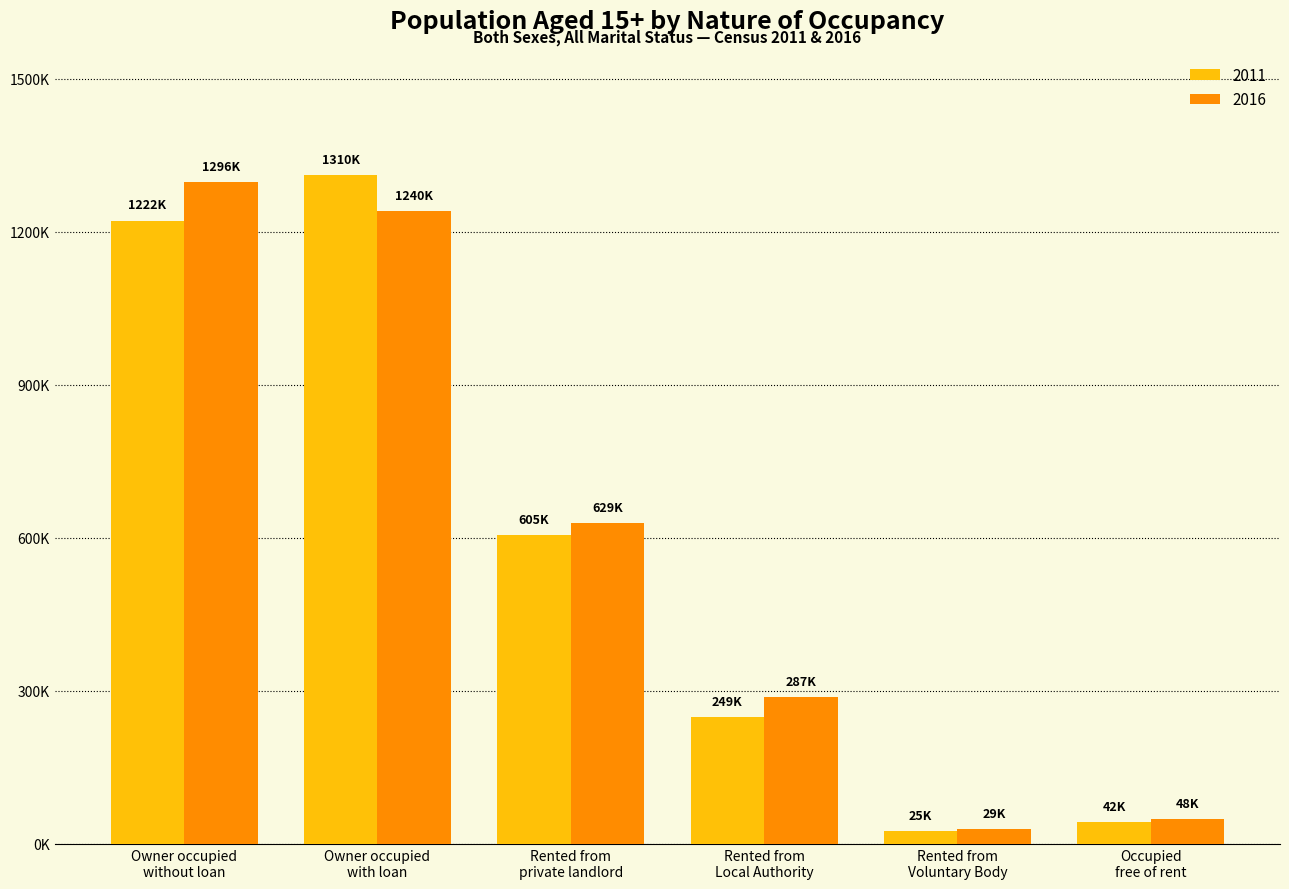

Reading left to right, transcribe all the data shown in this chart.

2011: 1221671	1310417	605446	249128	25454	42420
2016: 1296459	1240023	628953	286995	29263	47938